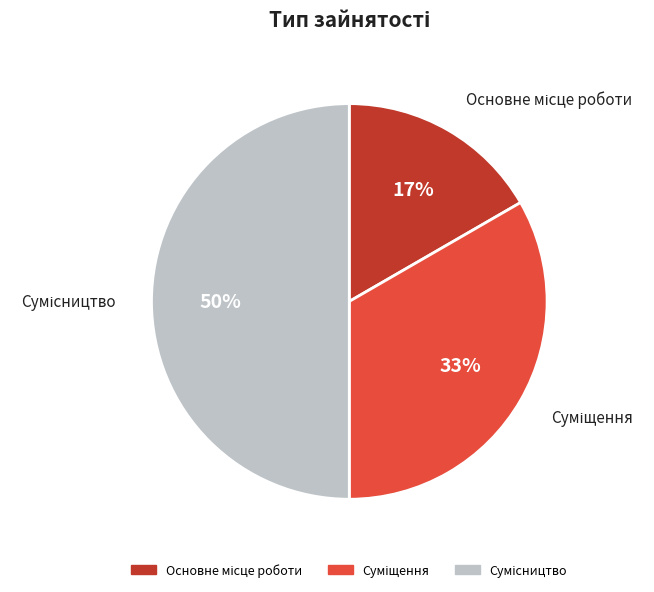

To the nearest percent, what is the difference between the largest and smallest slice percentages?

33%